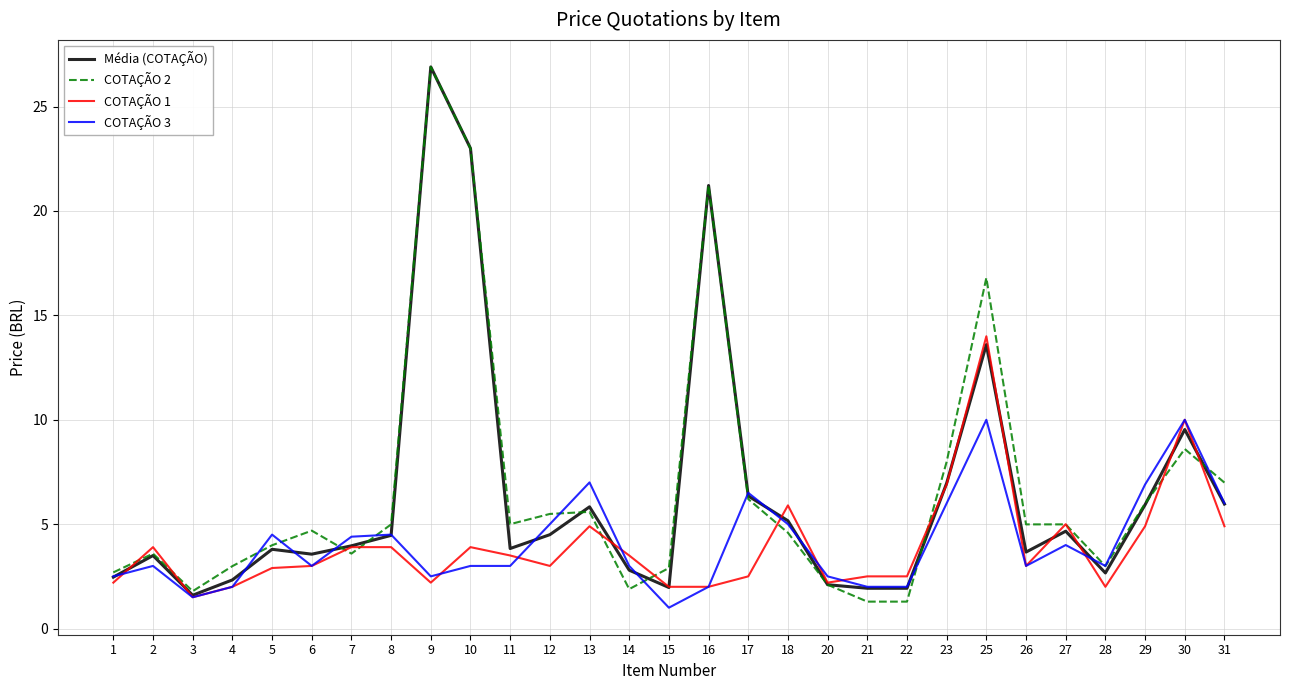

Where is Média (COTAÇÃO) nearest to the value 14?

25